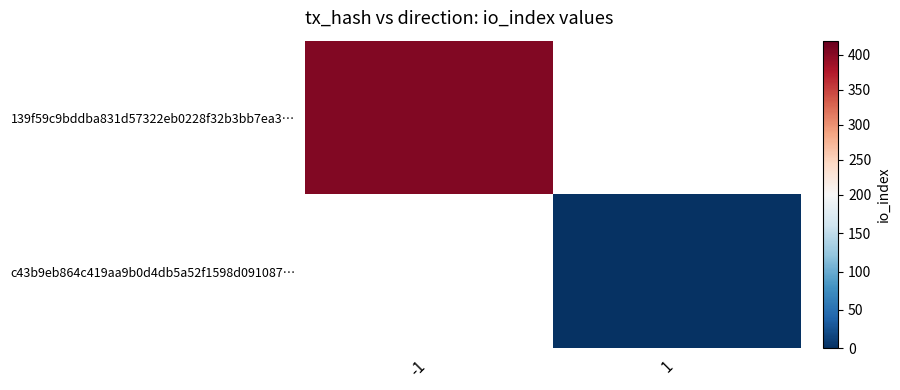

Is the value of 139f59c9bddba831d57322eb0228f32b3bb7ea3… at -1 greater than the value of c43b9eb864c419aa9b0d4db5a52f1598d091087… at 1?

Yes